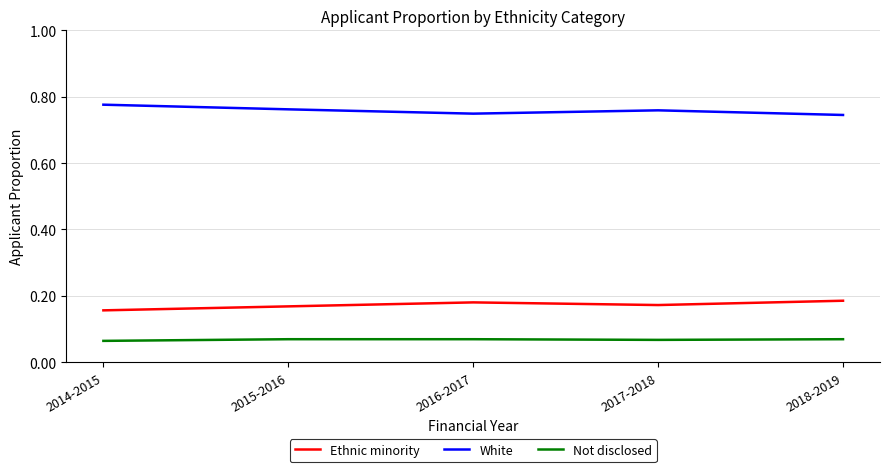

What is the sum of all White values?

3.8